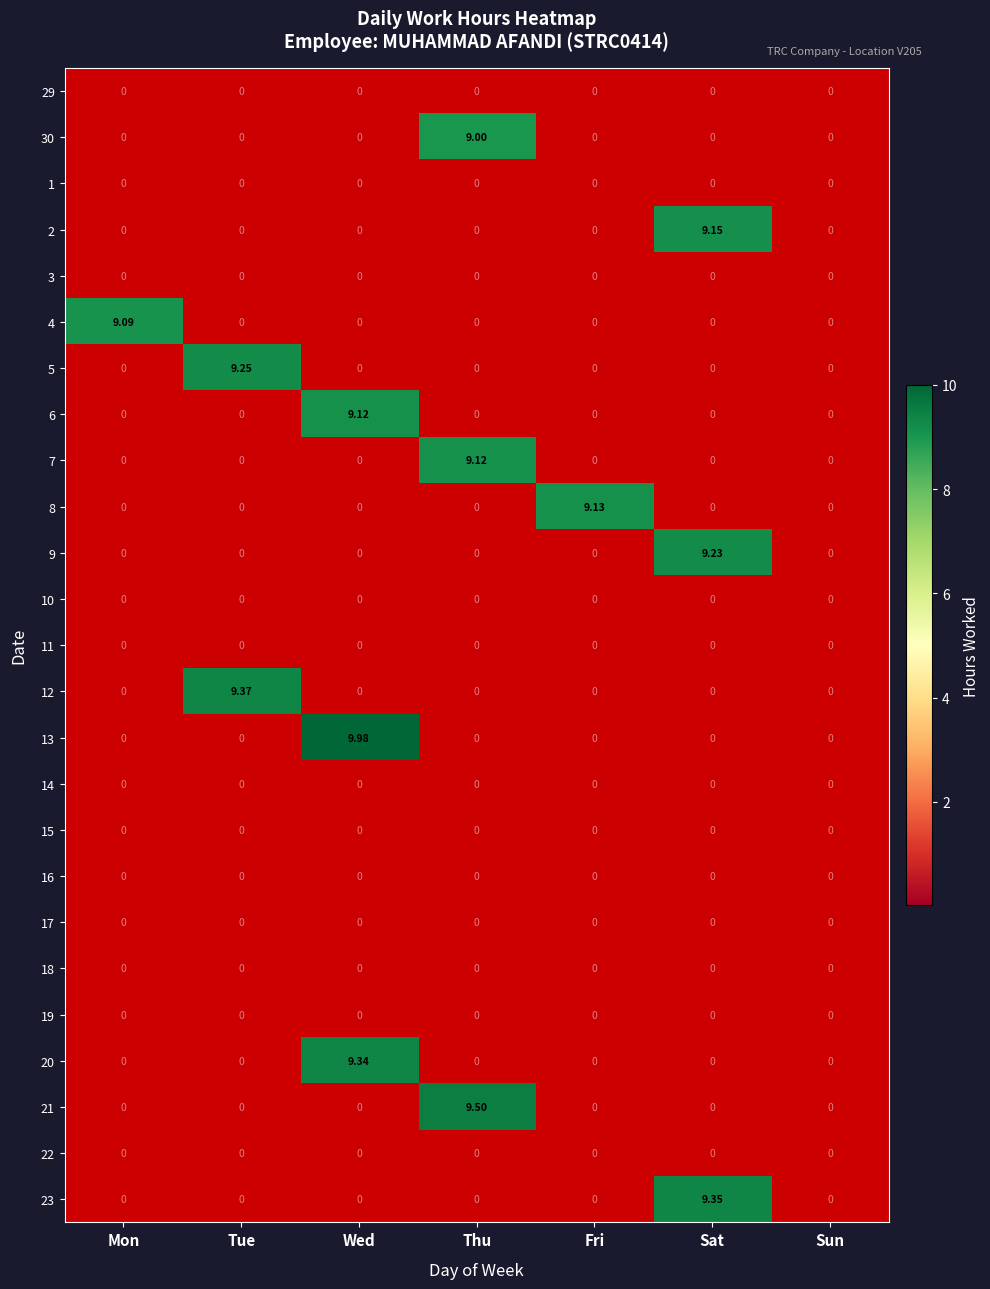

Between Wed and Sat, which series saw the biggest shift?

13